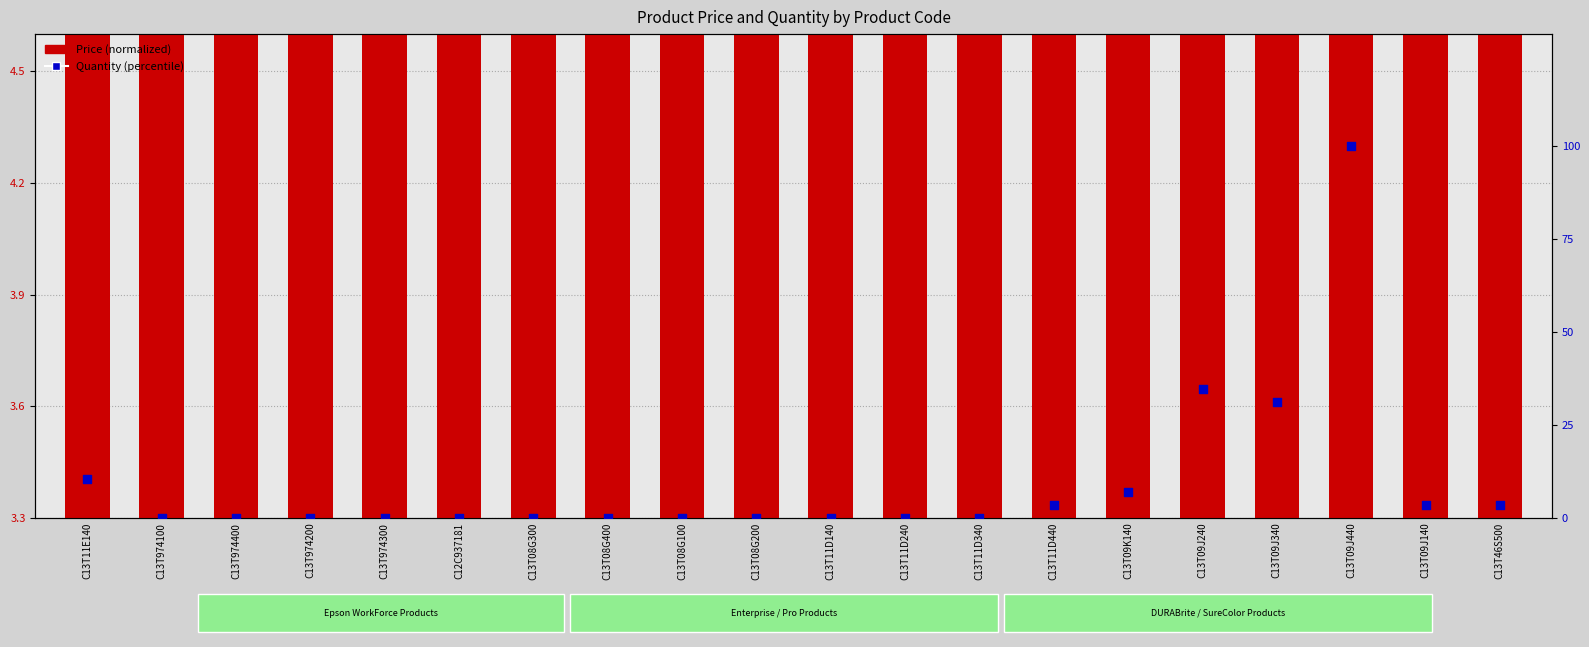

What is the total value across all series at C13T09J140?

6.7